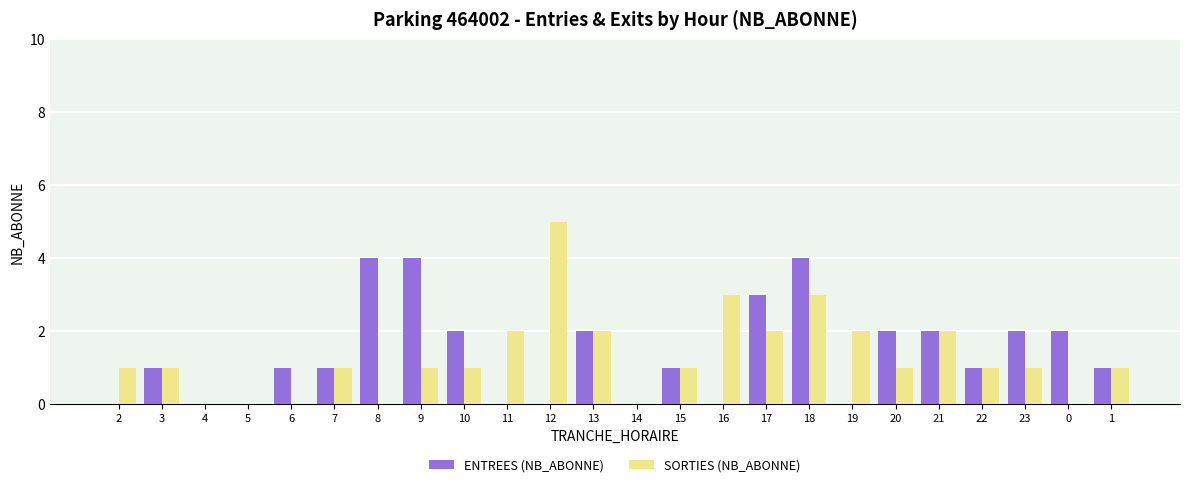

Reading left to right, what are all the values shown in this chart?

ENTREES: 0	1	0	0	1	1	4	4	2	0	0	2	0	1	0	3	4	0	2	2	1	2	2	1
SORTIES: 1	1	0	0	0	1	0	1	1	2	5	2	0	1	3	2	3	2	1	2	1	1	0	1